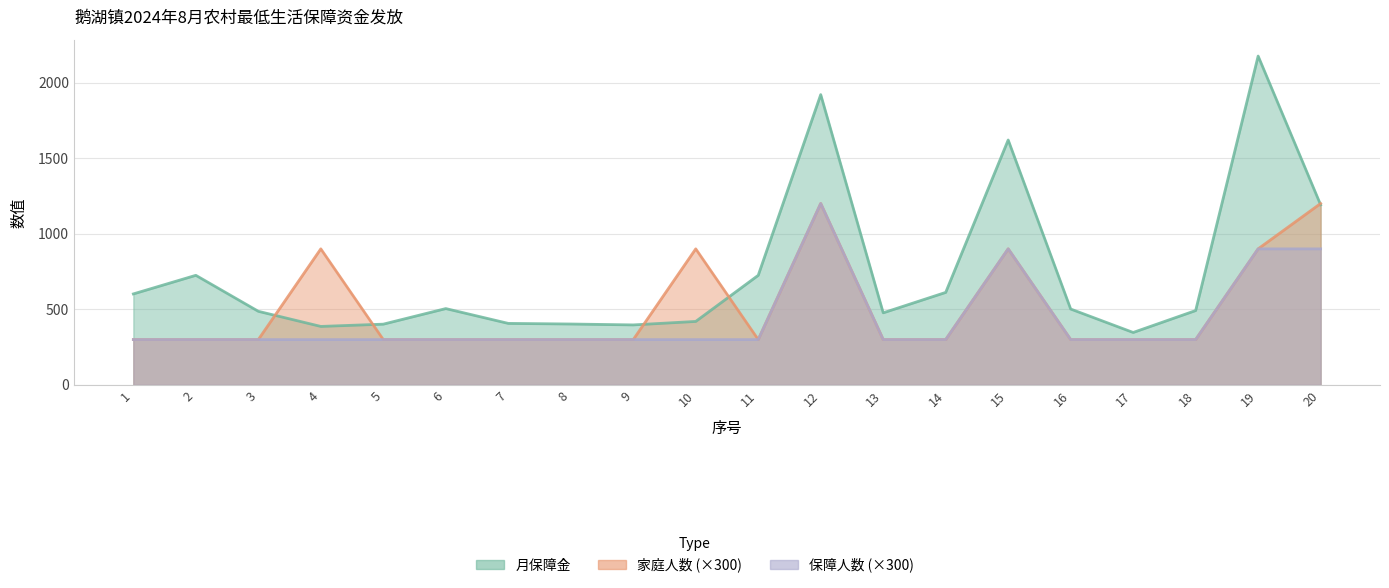

Is the value of 保障人数 at 6 greater than the value of 家庭人数 at 2?

No